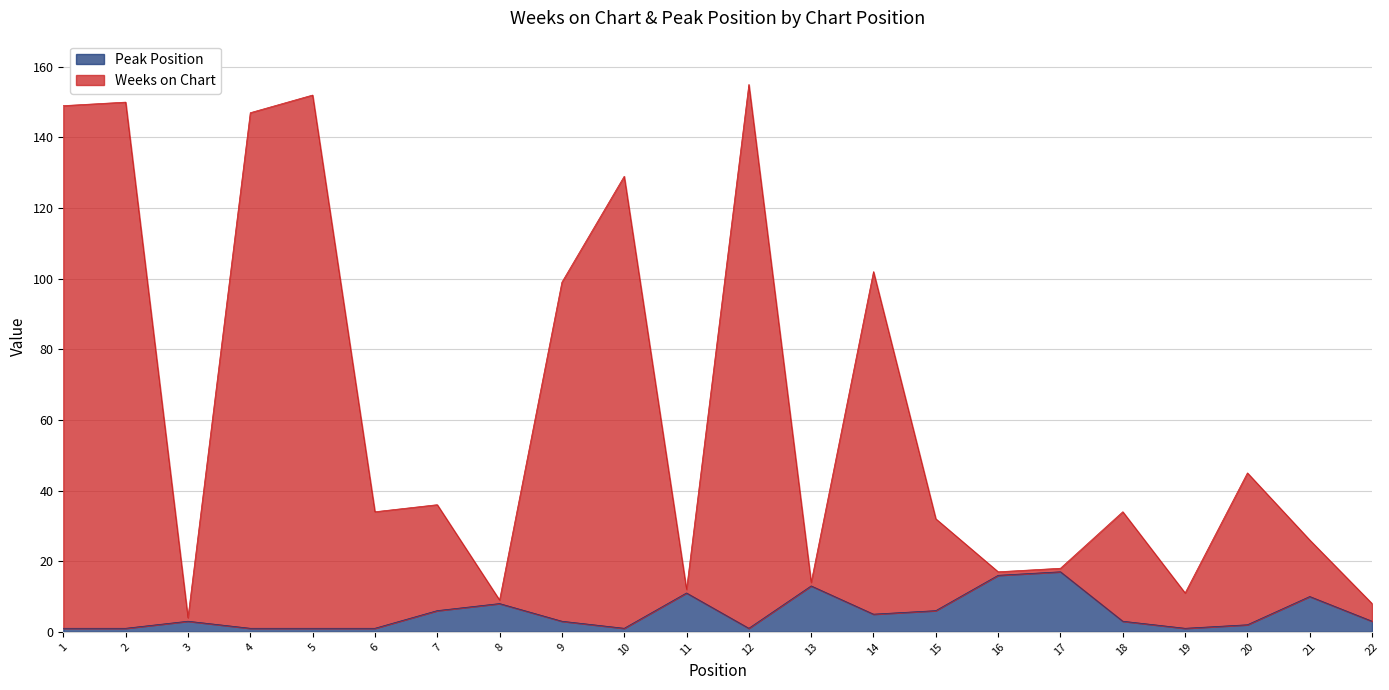

Which series has the widest spread of values?

Weeks on Chart